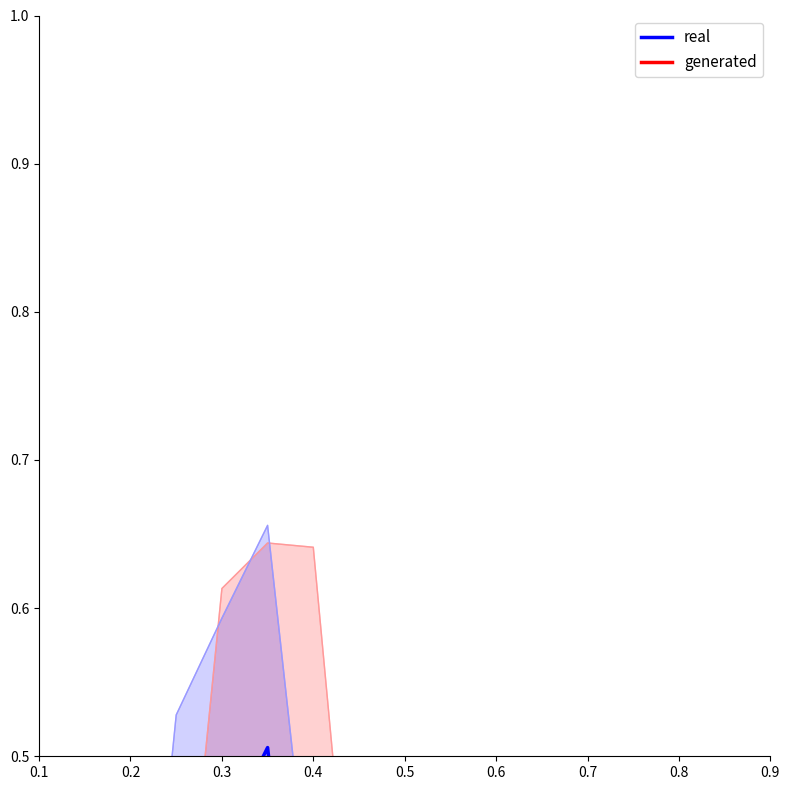

At how many categories does at least one series exceed 0?

17